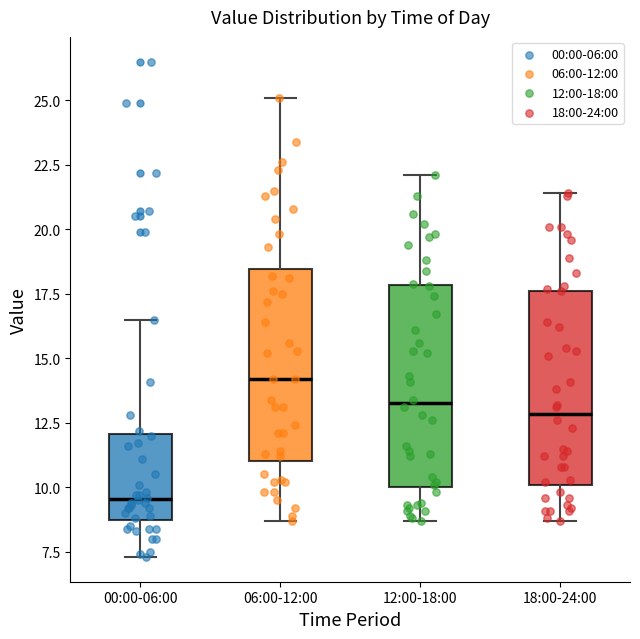

Where does the upper whisker of the box for 18:00-24:00 end on the y-axis? The values are not printed on the chart, so give them approximately, as read against the axis.

21.5